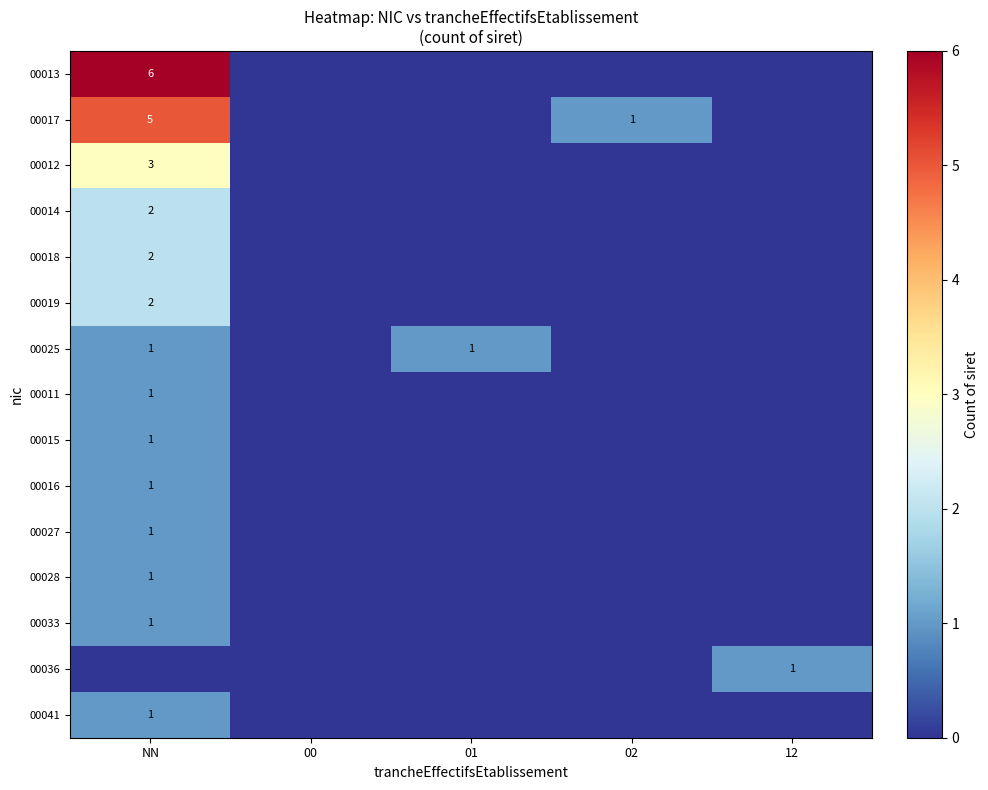

At how many categories does at least one series exceed 5?

1